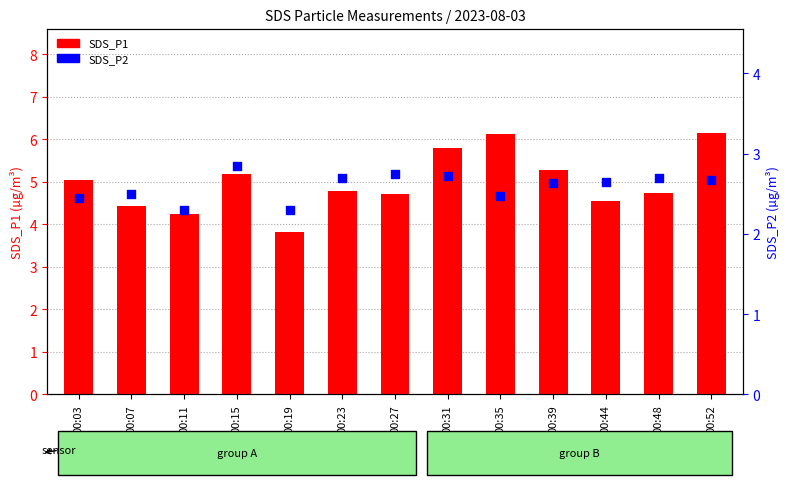

Which series has the largest total across all categories?

SDS_P1